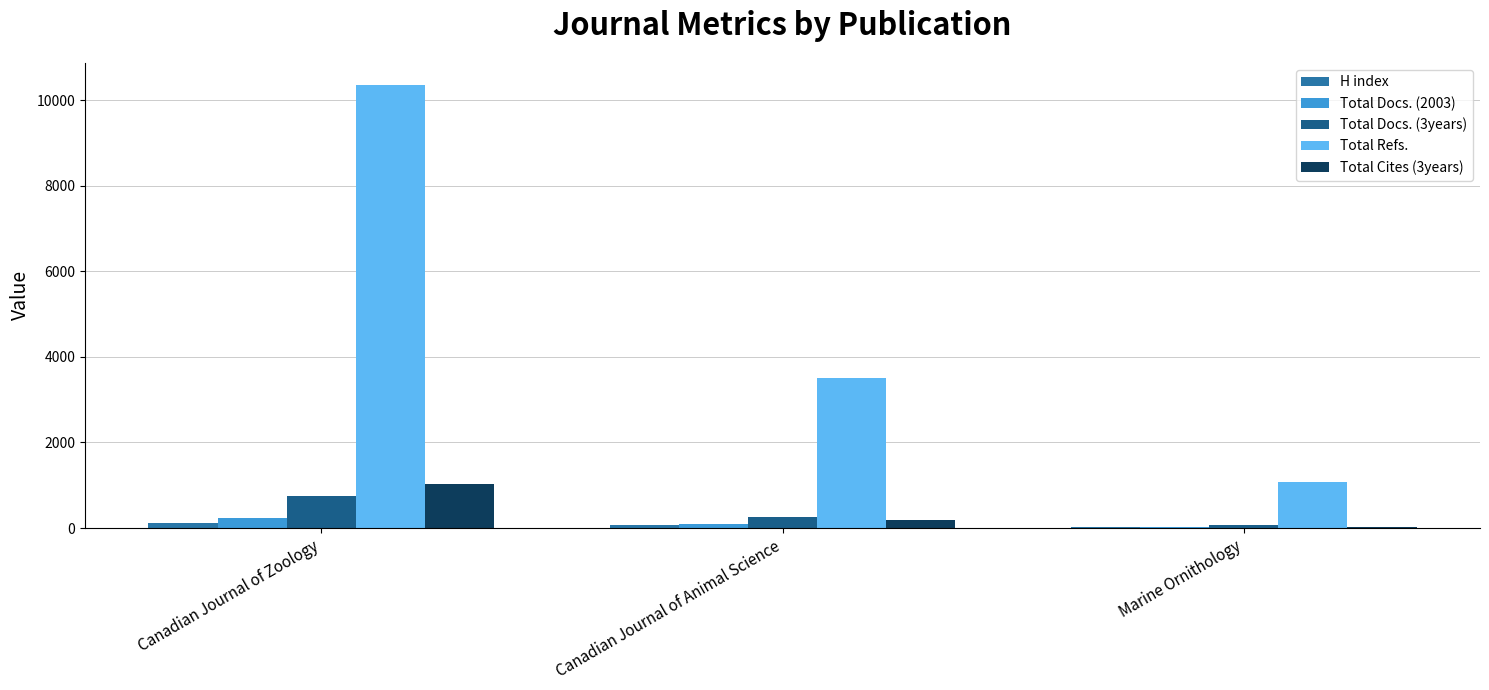

Between Canadian Journal of Zoology and Marine Ornithology, which series saw the biggest shift?

Total Refs.